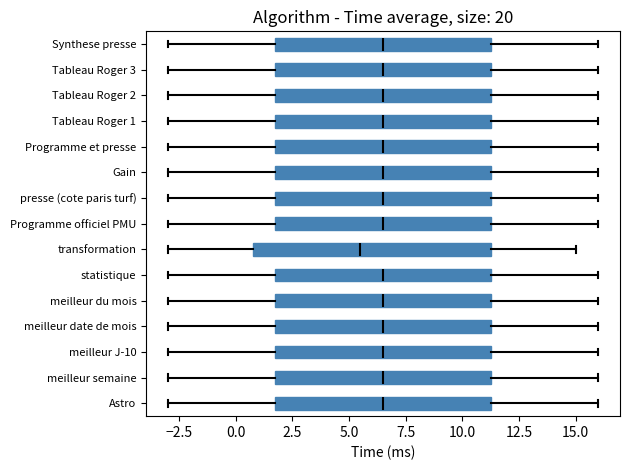

Reading bottom to top, read every box against the x-axis: the position of its median line, the range the box covers, and the ends of its whiskers. The values are not printed on the chart, so give them approximately, as read against the axis.

Astro: median 6.5, box 2.0 to 11.5, whiskers -3.0 to 16.0
meilleur semaine: median 6.5, box 2.0 to 11.5, whiskers -3.0 to 16.0
meilleur J-10: median 6.5, box 2.0 to 11.5, whiskers -3.0 to 16.0
meilleur date de mois: median 6.5, box 2.0 to 11.5, whiskers -3.0 to 16.0
meilleur du mois: median 6.5, box 2.0 to 11.5, whiskers -3.0 to 16.0
statistique: median 6.5, box 2.0 to 11.5, whiskers -3.0 to 16.0
transformation: median 5.5, box 1.0 to 11.5, whiskers -3.0 to 15.0
Programme officiel PMU: median 6.5, box 2.0 to 11.5, whiskers -3.0 to 16.0
presse (cote paris turf): median 6.5, box 2.0 to 11.5, whiskers -3.0 to 16.0
Gain: median 6.5, box 2.0 to 11.5, whiskers -3.0 to 16.0
Programme et presse: median 6.5, box 2.0 to 11.5, whiskers -3.0 to 16.0
Tableau Roger 1: median 6.5, box 2.0 to 11.5, whiskers -3.0 to 16.0
Tableau Roger 2: median 6.5, box 2.0 to 11.5, whiskers -3.0 to 16.0
Tableau Roger 3: median 6.5, box 2.0 to 11.5, whiskers -3.0 to 16.0
Synthese presse: median 6.5, box 2.0 to 11.5, whiskers -3.0 to 16.0